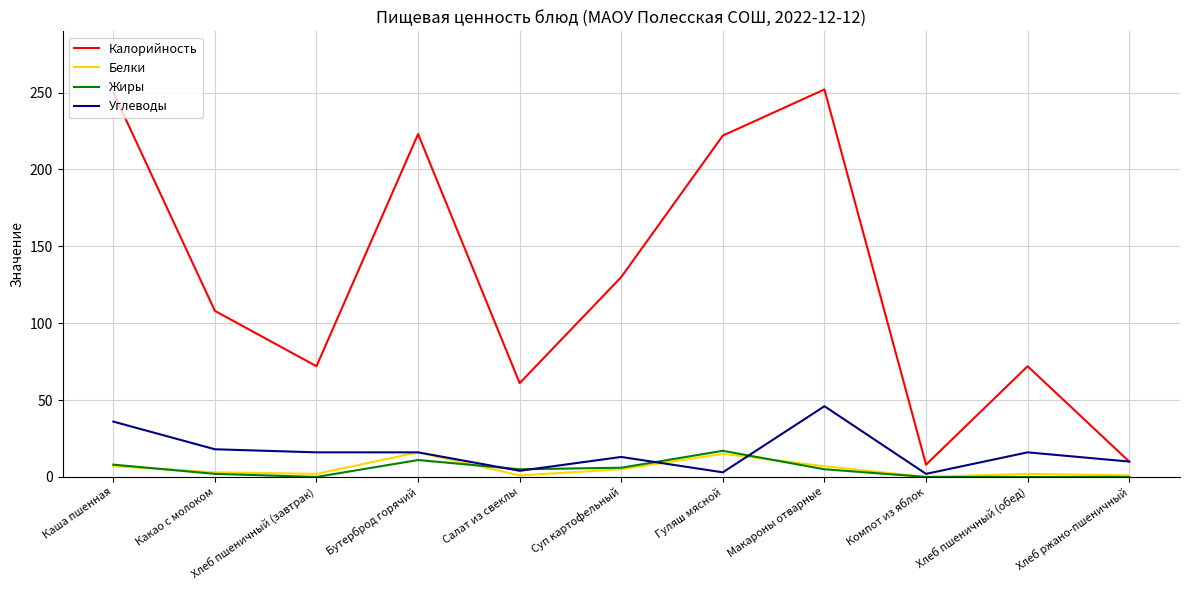

At which category does Жиры reach its first local peak?

Бутерброд горячий